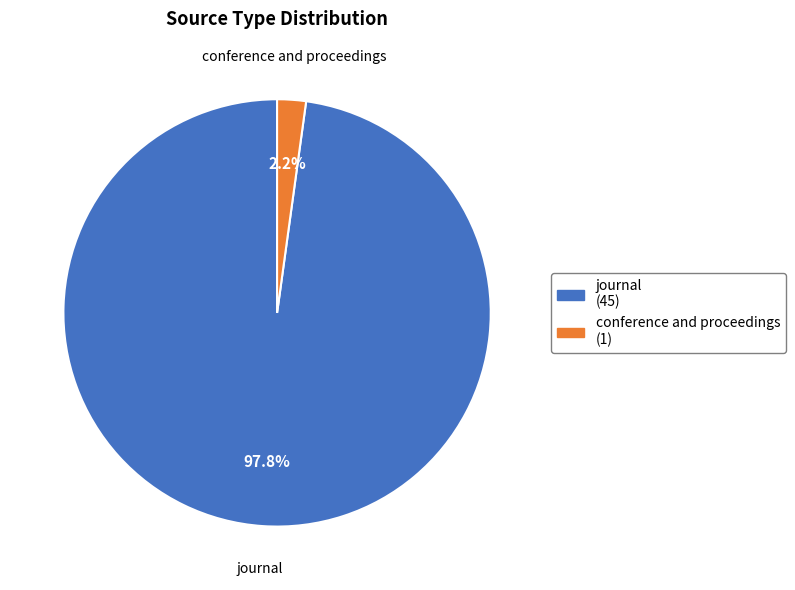

Rank the categories by value from lowest to highest.

conference and proceedings, journal